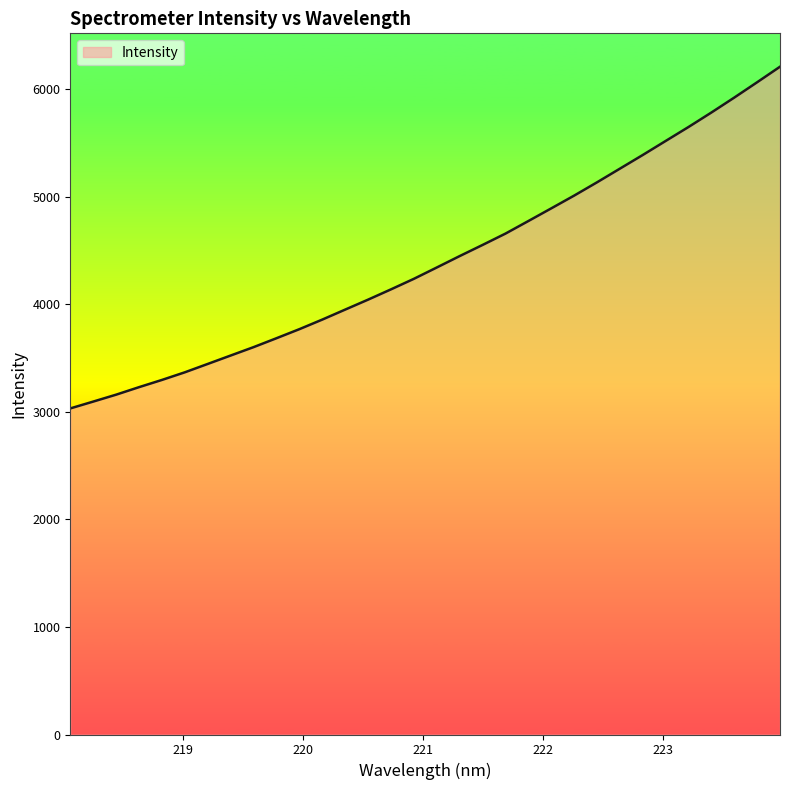

Count the number of values greater than 4341.

16